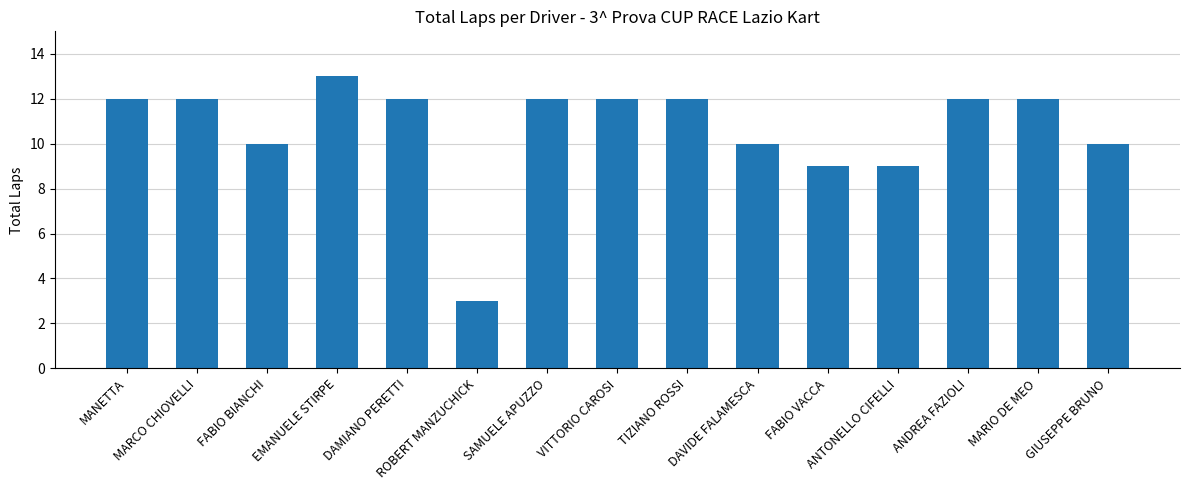

Is it true that the value at MARCO CHIOVELLI is 12?

True